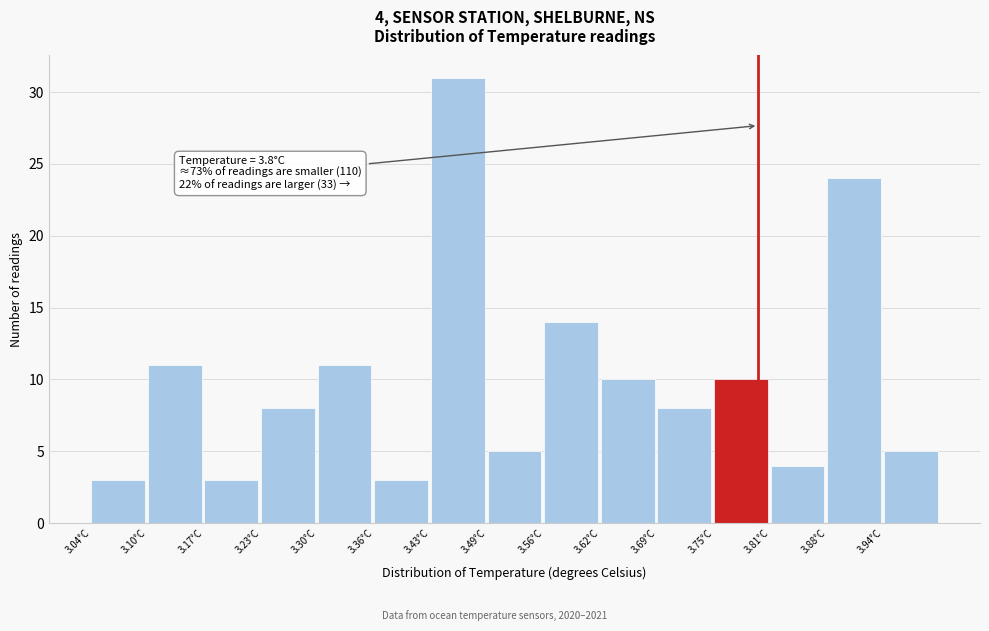

Over which range of the x-axis is the bar tallest?

3.43 to 3.49